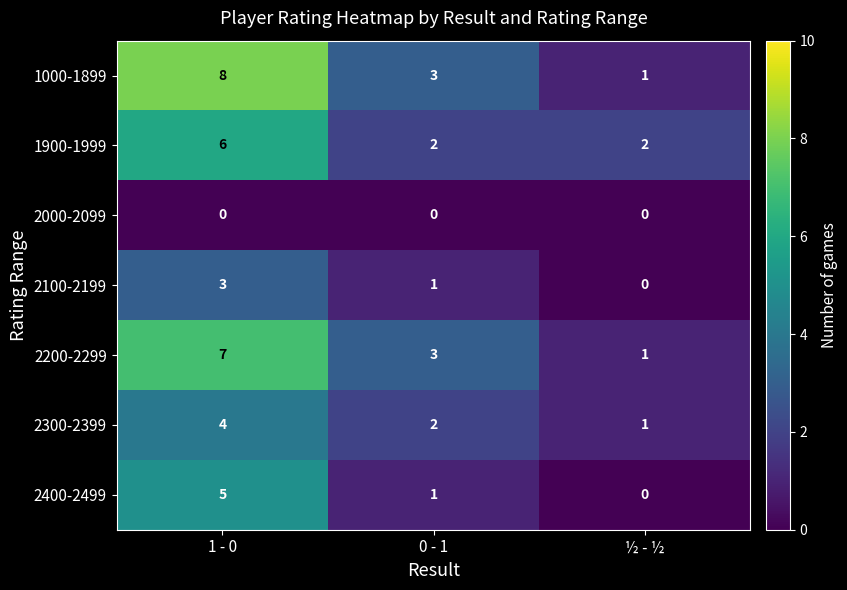

Which category has the highest value across all series?

1 - 0